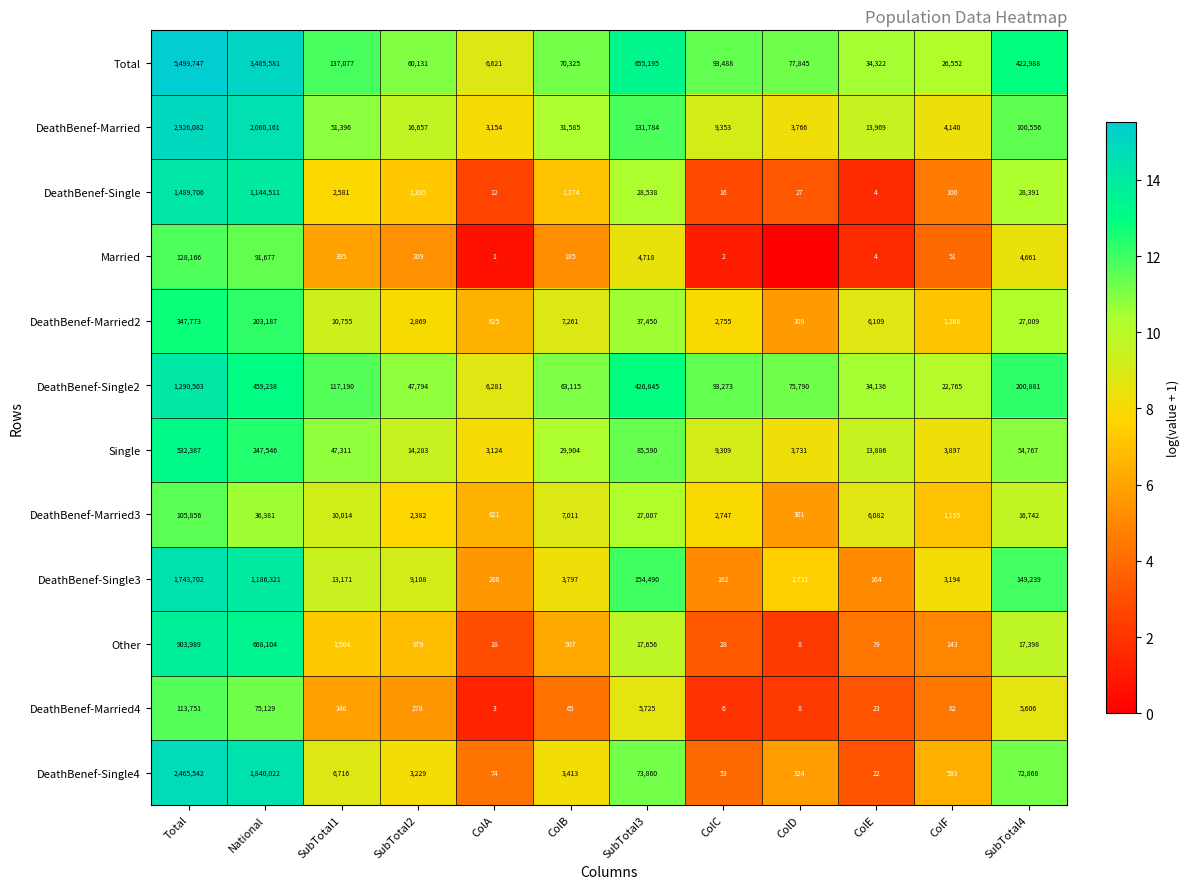

Between ColA and ColD, which is larger?

ColD